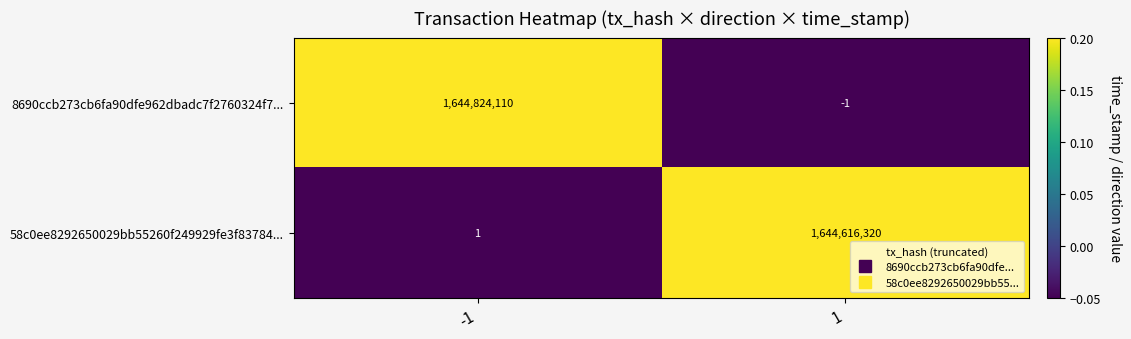

The value of 58c0ee8292650029bb55260f249929fe3f83784... at 1 is 1644616320. True or false?

True